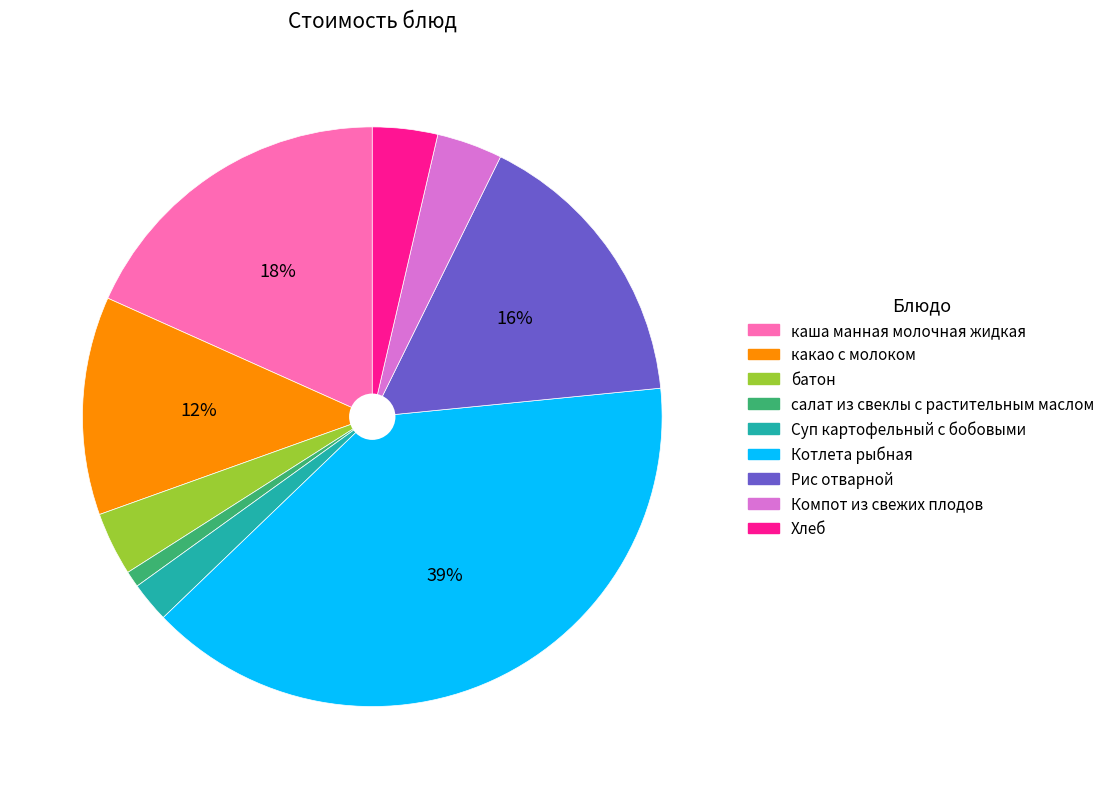

Combined, do салат из свеклы с растительным маслом and Суп картофельный с бобовыми account for over 50%?

No